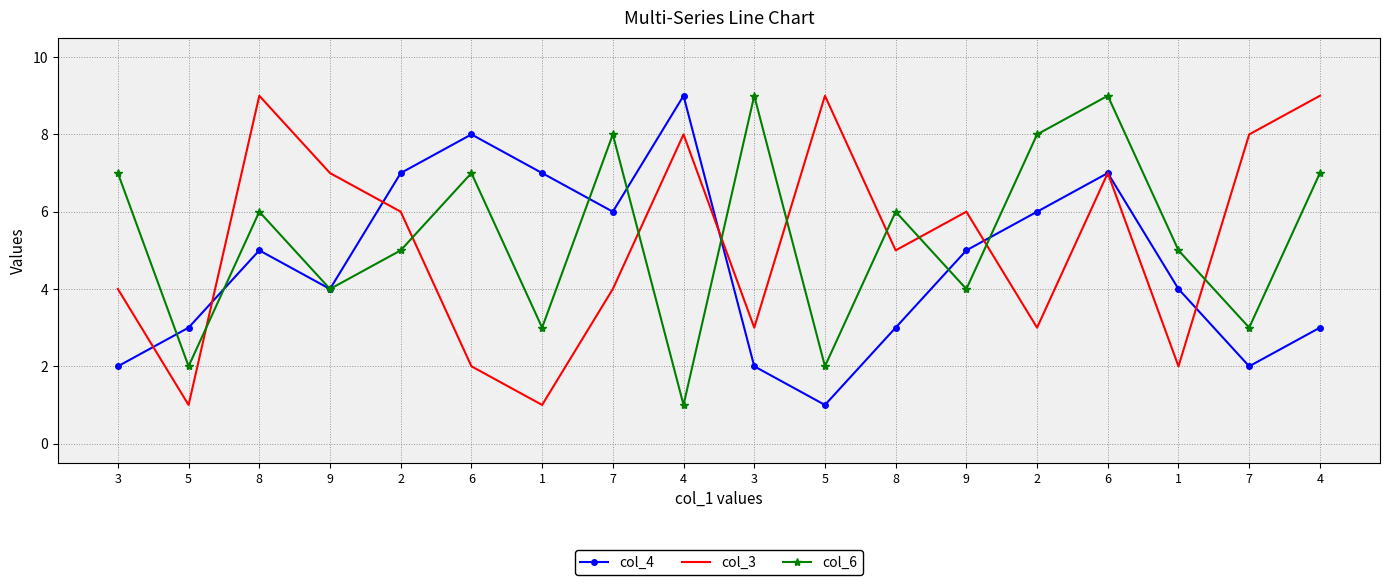

Between 2 and 7, which series saw the biggest shift?

col_4